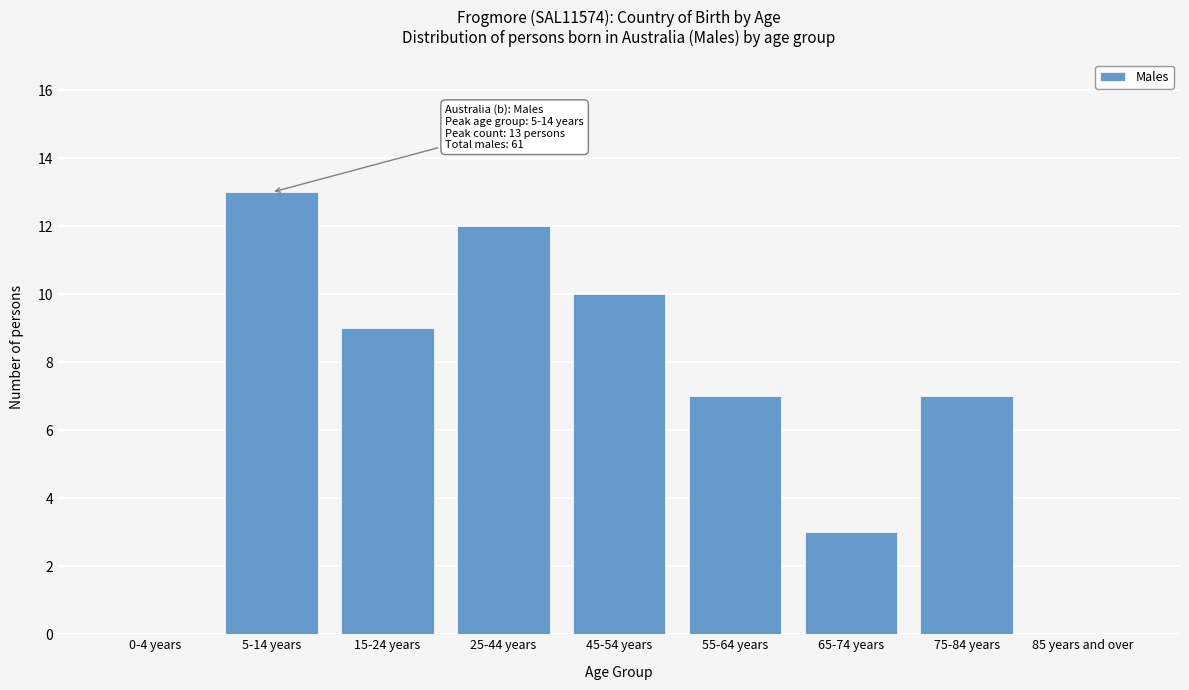

Reading left to right, transcribe all the data shown in this chart.

0-4 years=0	5-14 years=13	15-24 years=9	25-44 years=12	45-54 years=10	55-64 years=7	65-74 years=3	75-84 years=7	85 years and over=0